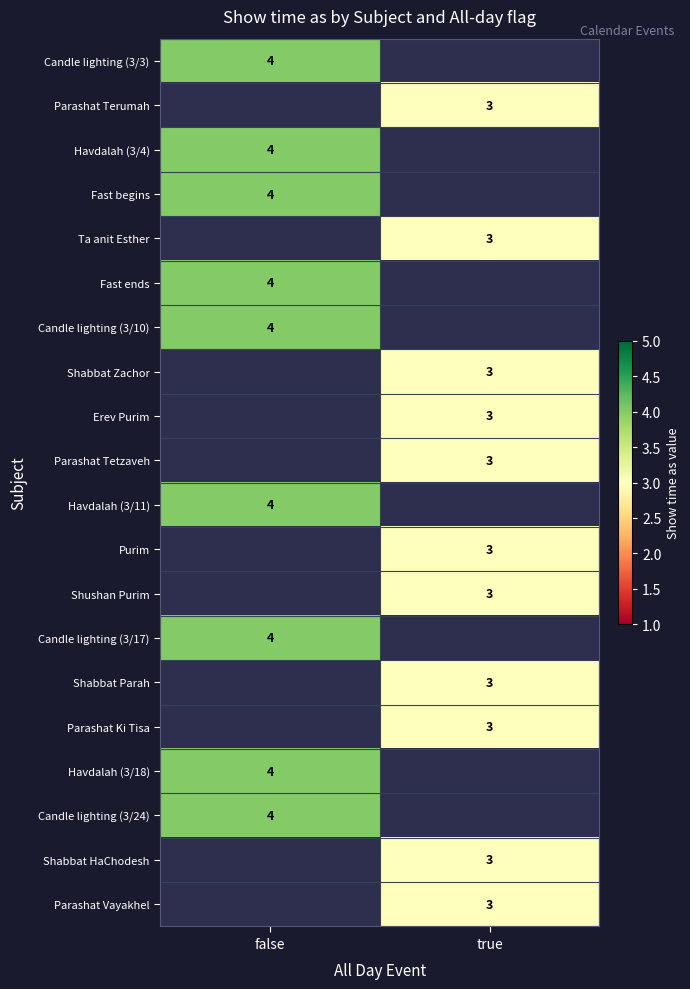

Is it true that Erev Purim equals 3 at true?

True